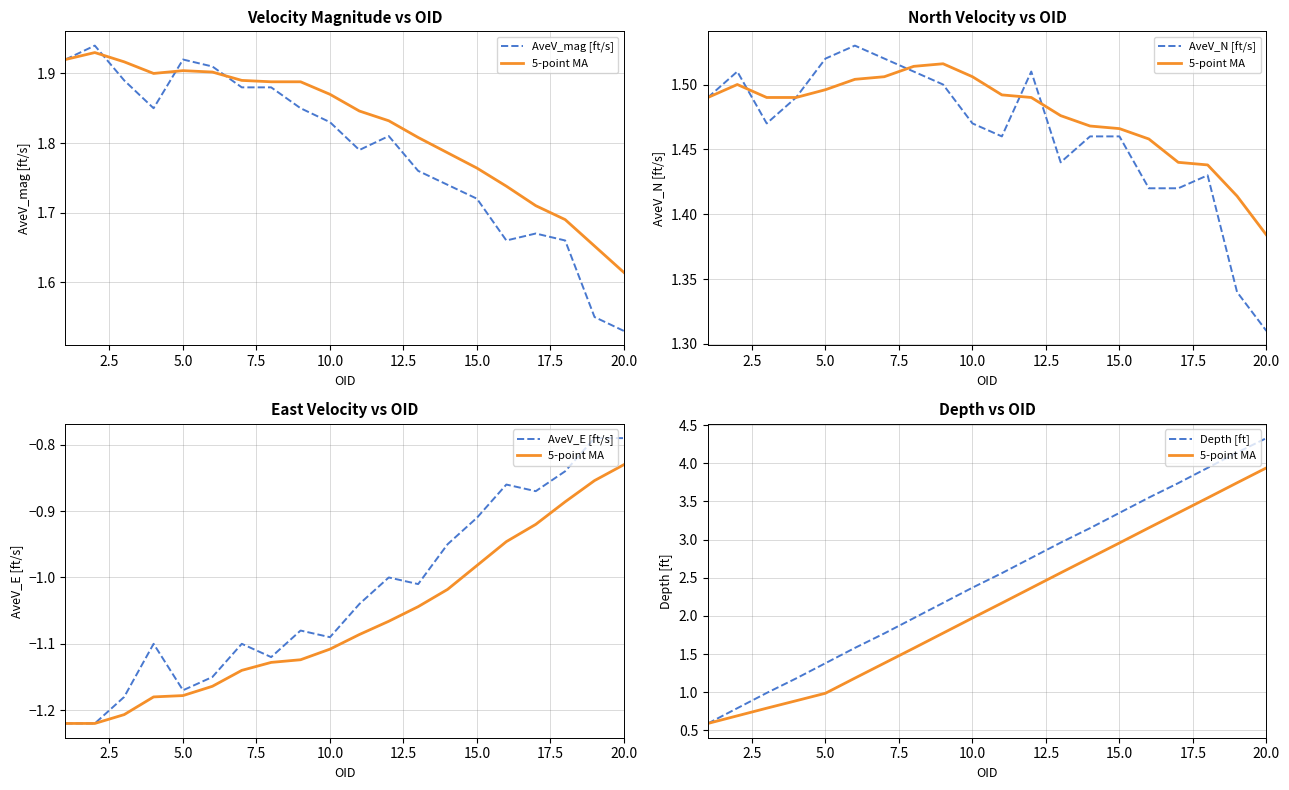

Which series has the largest total across all categories?

Depth [ft]